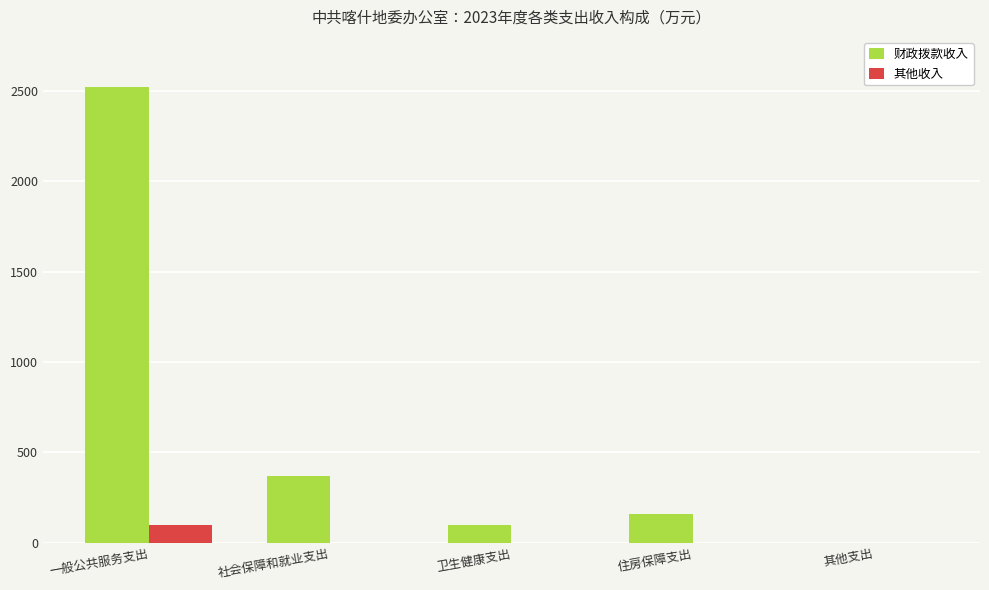

Is the value of 财政拨款收入 at 住房保障支出 greater than the value of 其他收入 at 社会保障和就业支出?

Yes